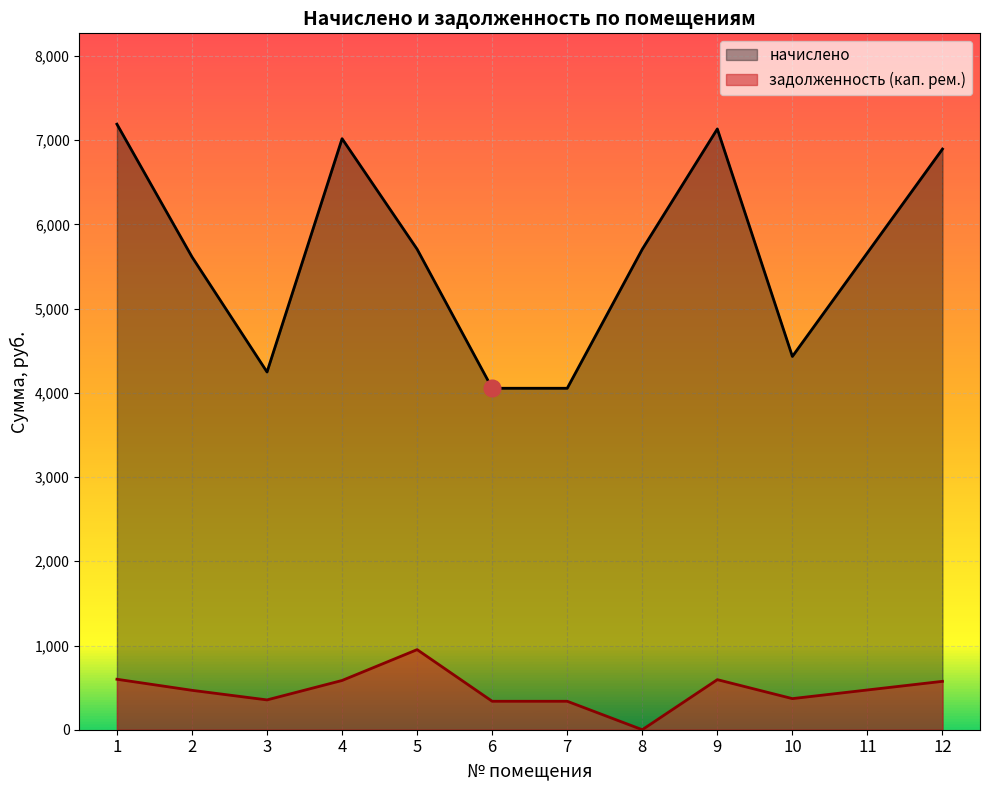

True or false: задолженность (кап. рем.) and начислено intersect in this chart.

False